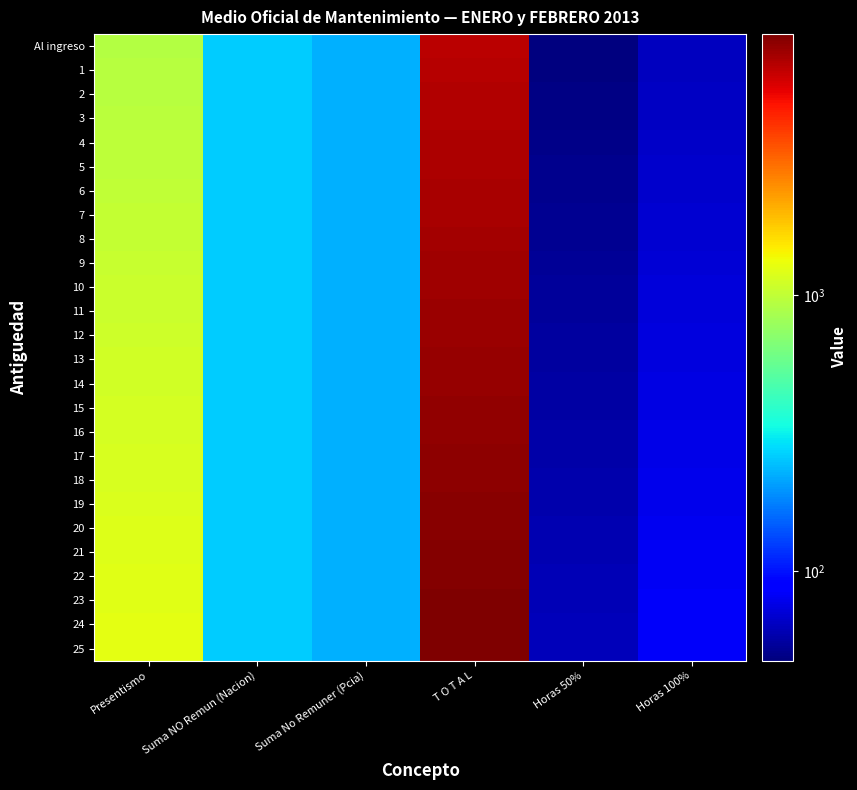

Which label corresponds to the largest value in the chart?

T O T A L